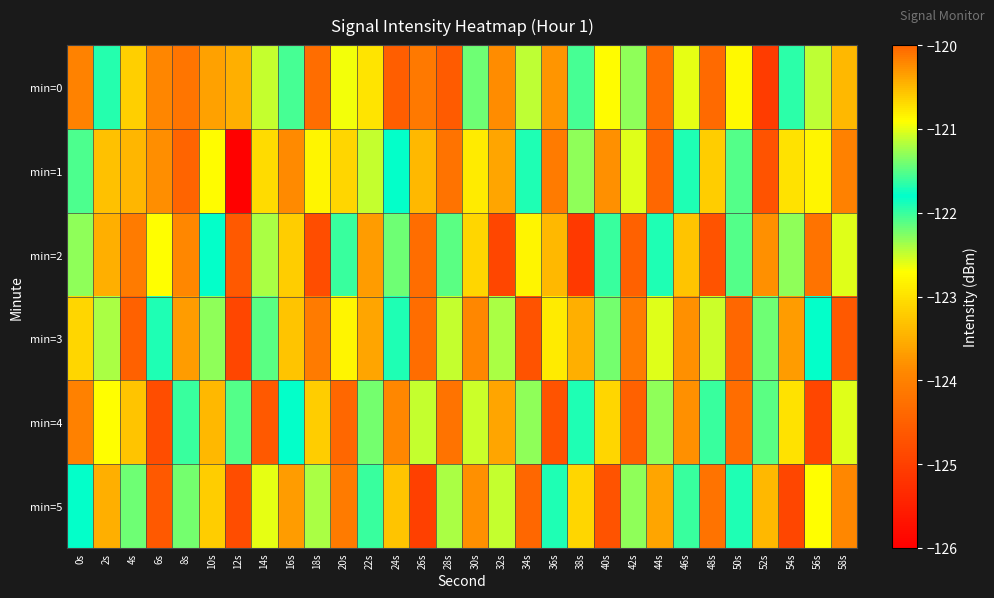

Which series has the widest spread of values?

min=1